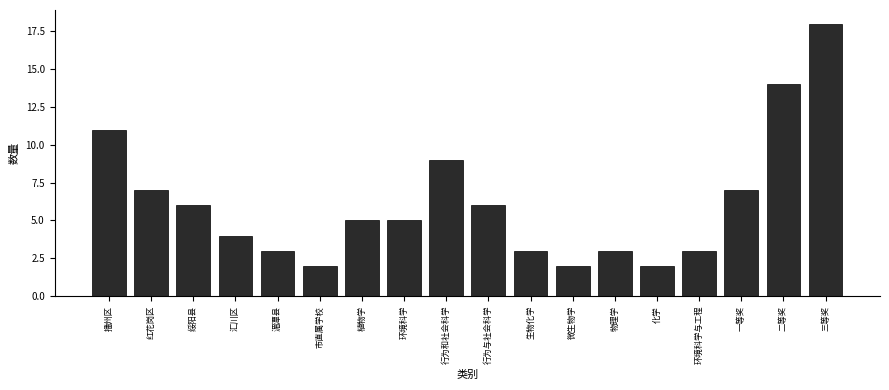

Reading left to right, list all the values displayed in this chart.

11	7	6	4	3	2	5	5	9	6	3	2	3	2	3	7	14	18